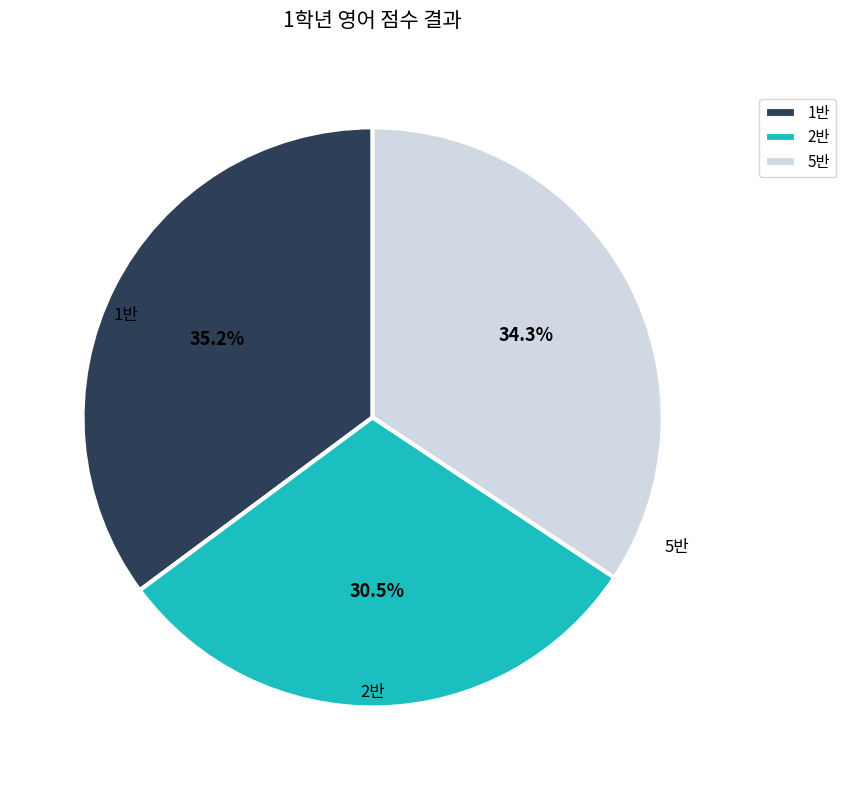

Is there any slice that represents more than half of the pie?

No